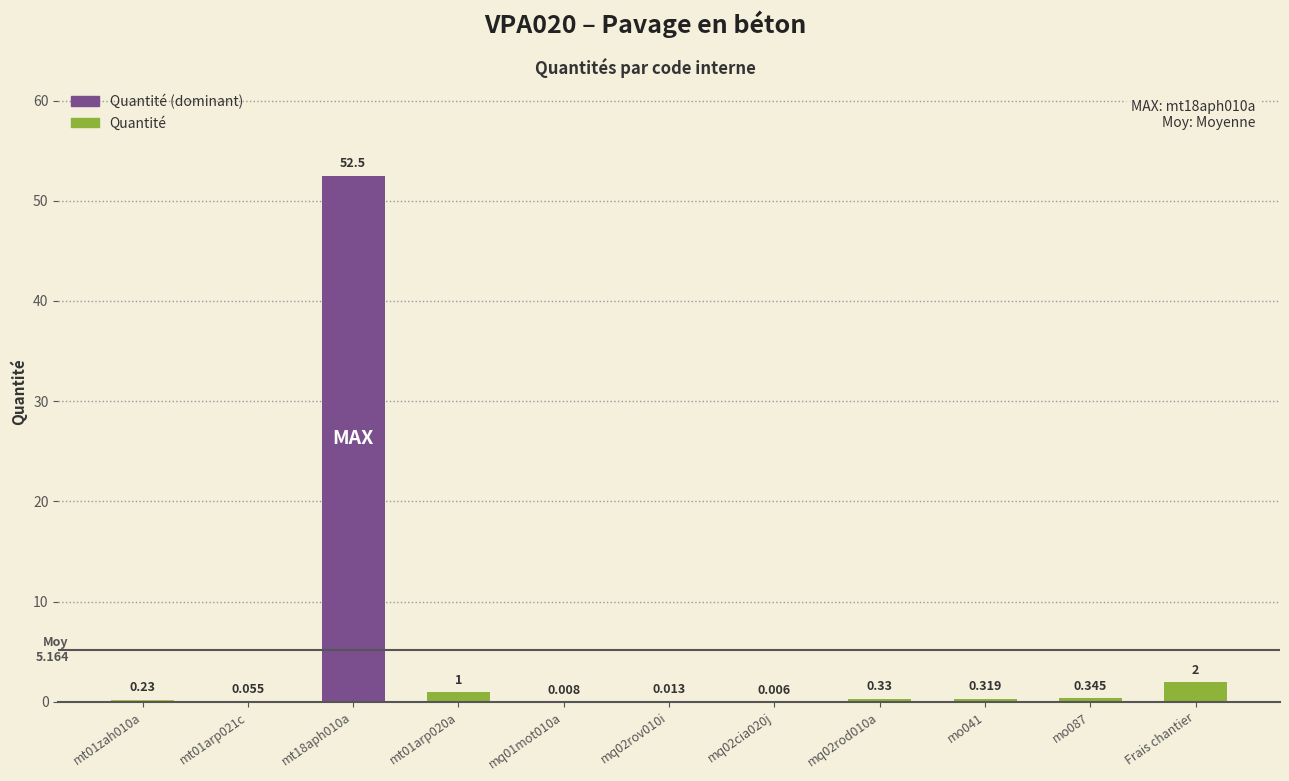

Where is the data nearest to the value 26?

Frais chantier